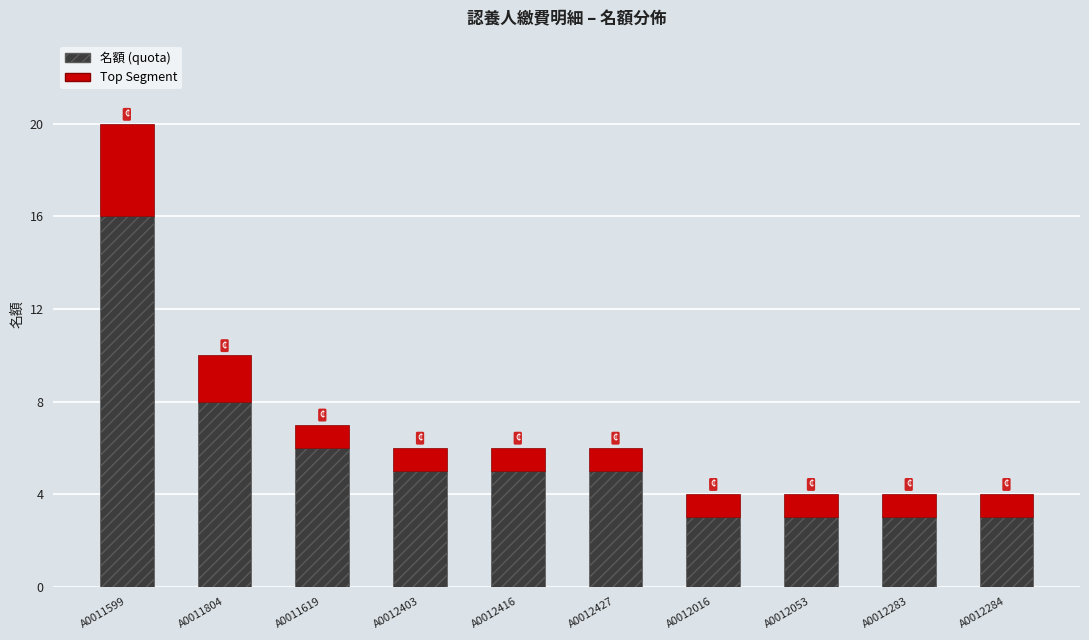

What is the total value across all series at A0012416?

6